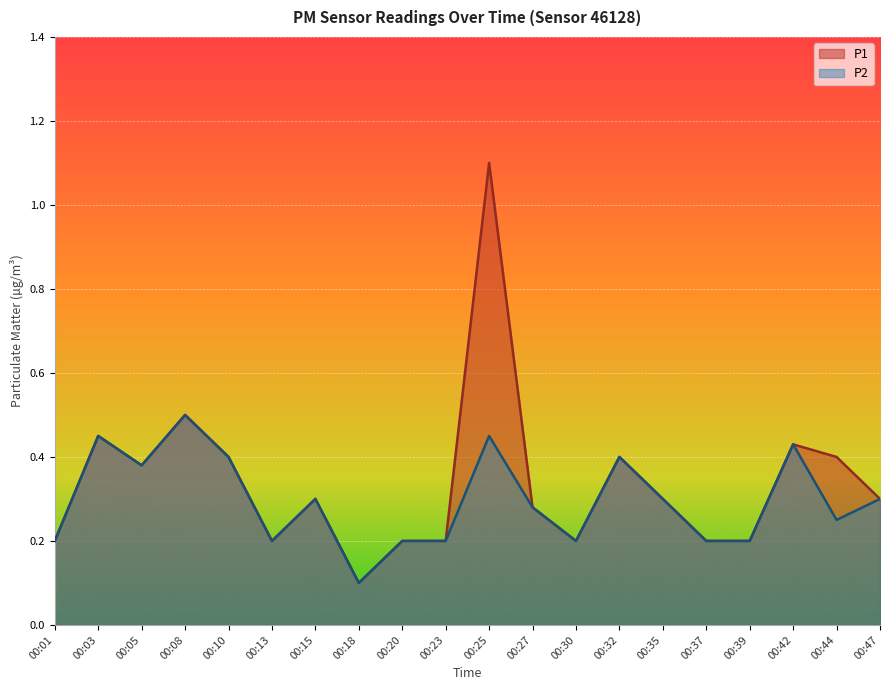

At which category is the sum across all series the highest?

00:25